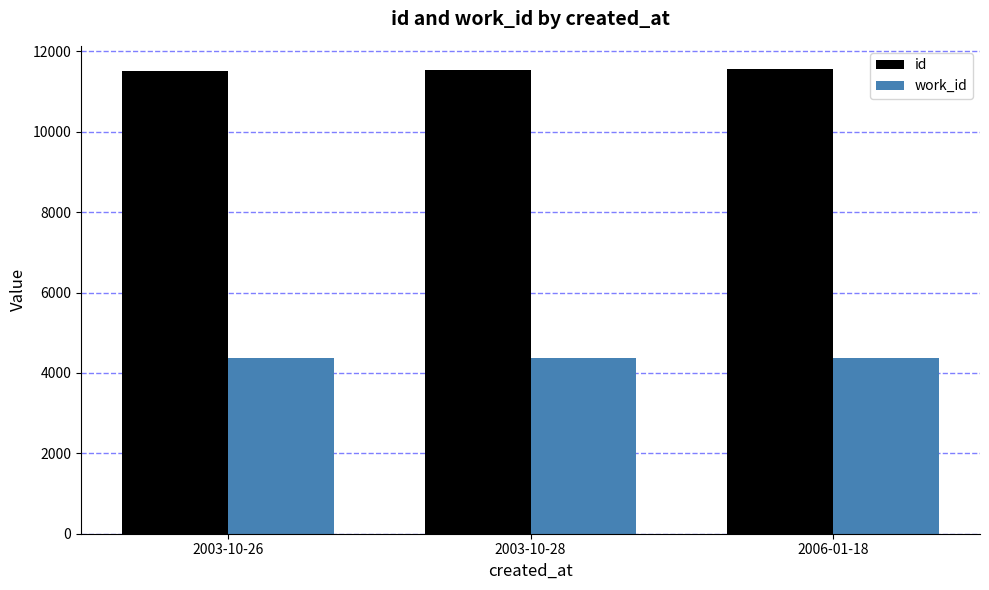

What is the label of the 2nd bar from the left?

2003-10-28